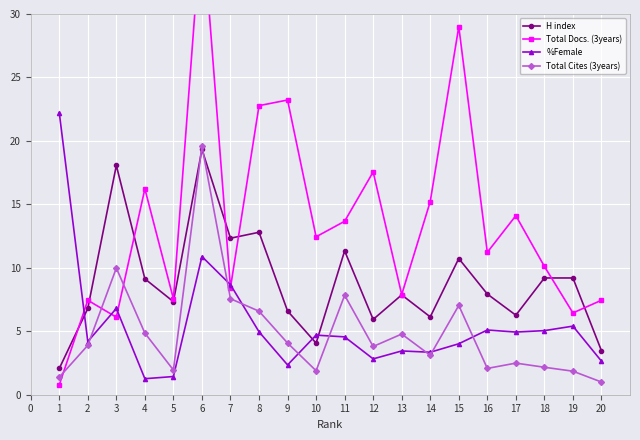

At which category does H index reach its first local valley?

5